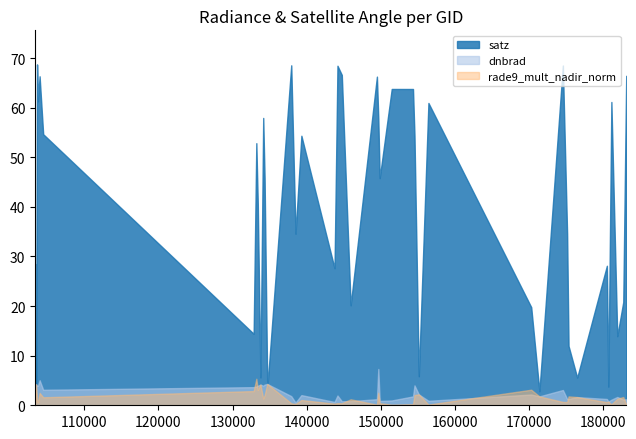

Does the chart have visible grid lines?

No